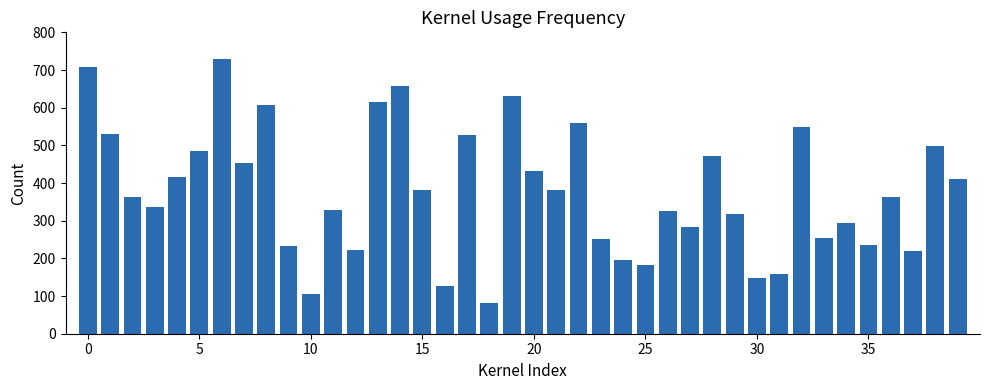

What is the sum of all values?

15057.6